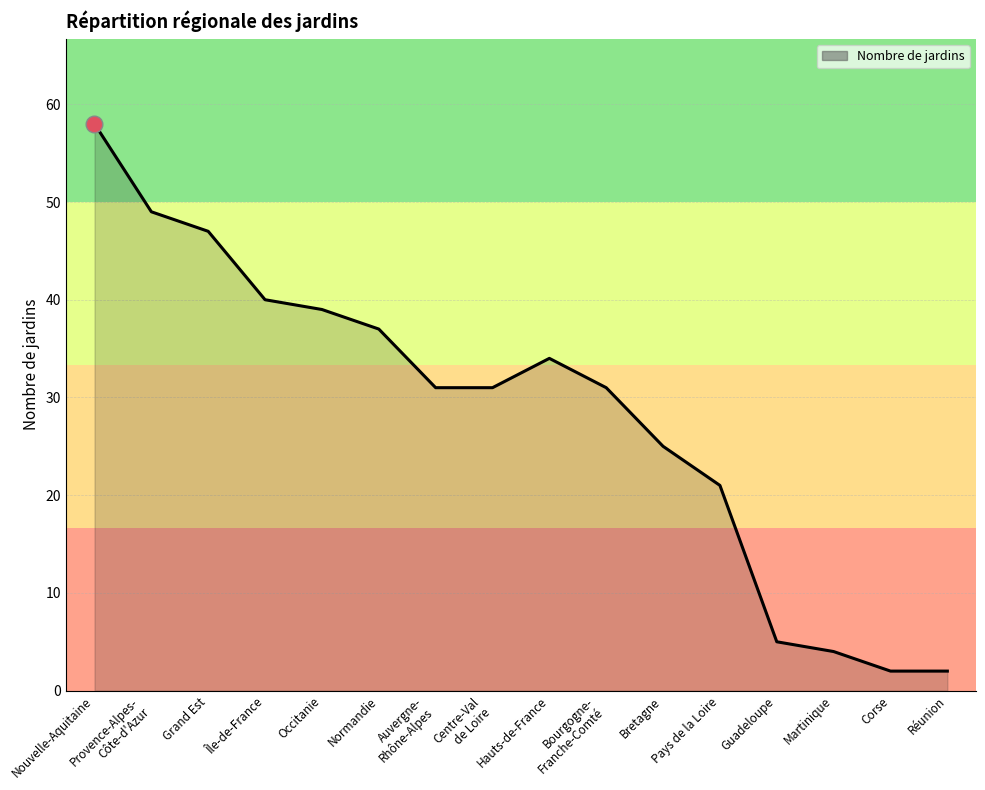

True or false: there are more than 1 points higher than both neighbors.

False